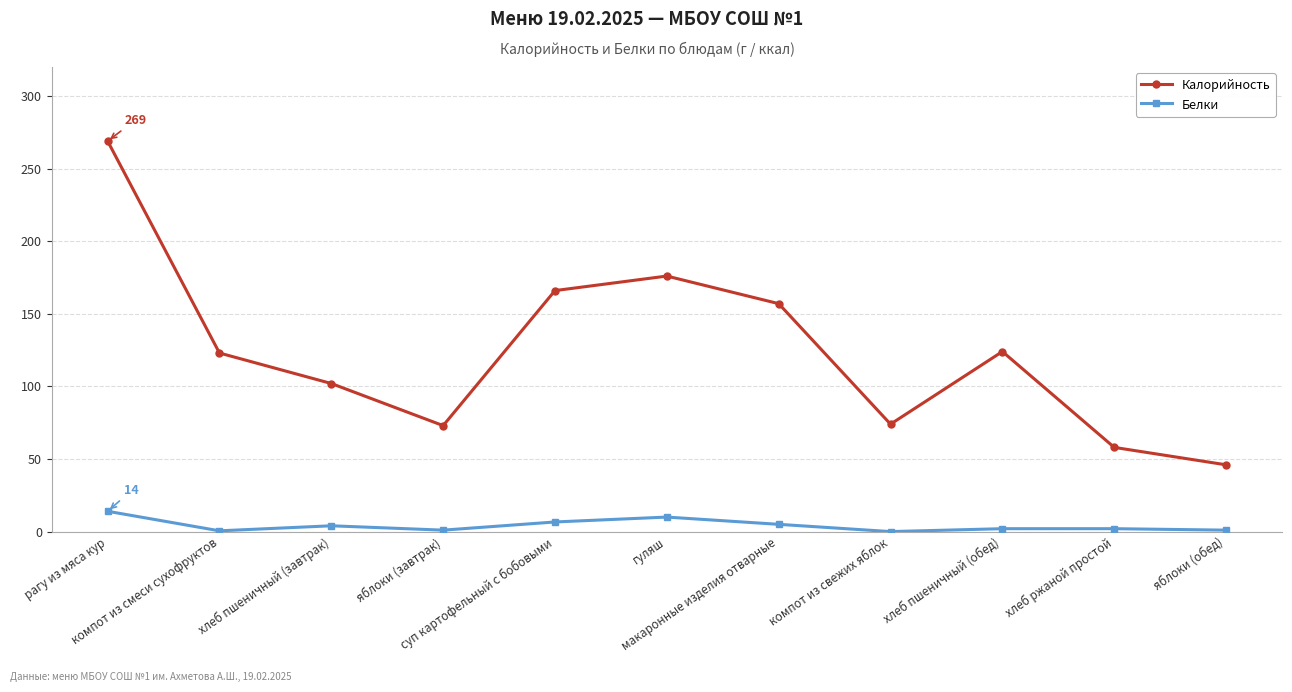

Rank the series at гуляш from highest to lowest value.

Калорийность, Белки